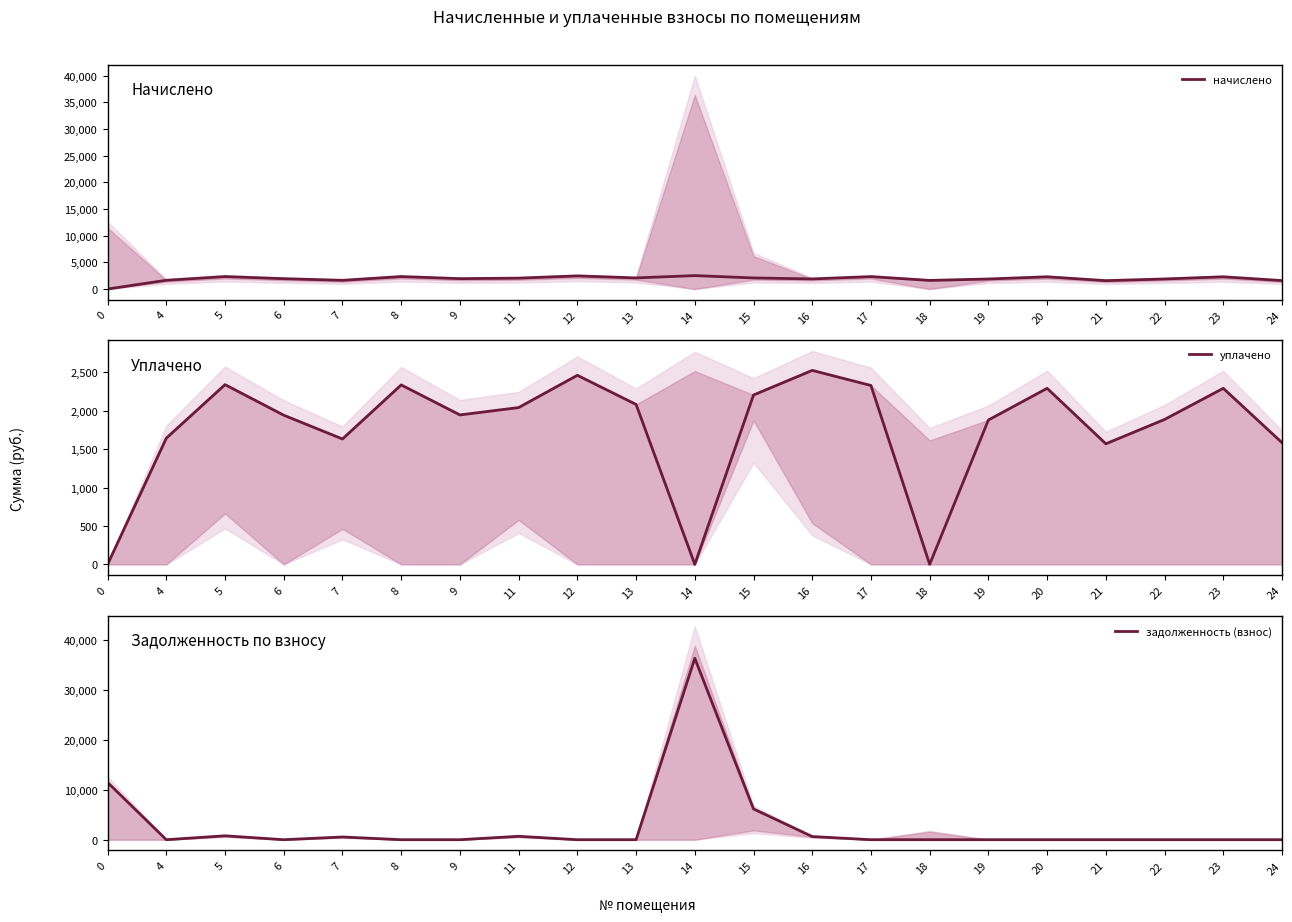

Rank the categories by задолженность (взнос) value from lowest to highest.

4, 6, 8, 9, 12, 13, 17, 18, 19, 20, 21, 22, 23, 24, 7, 16, 11, 5, 15, 0, 14